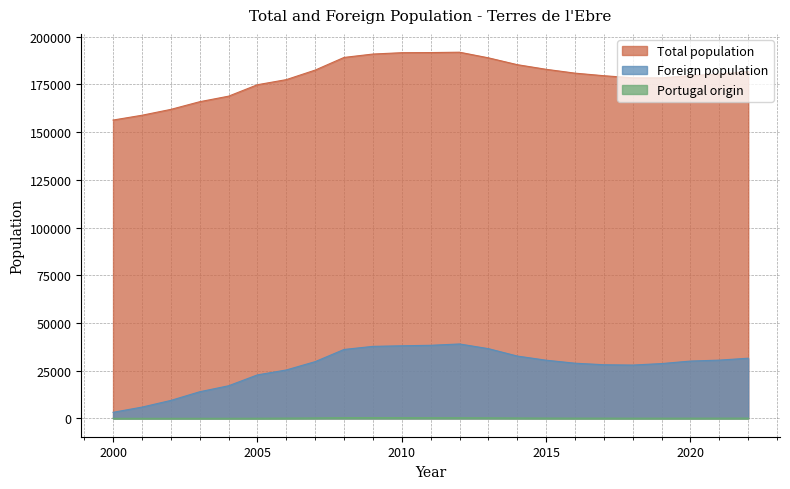

What is the maximum value for Total population?

191826